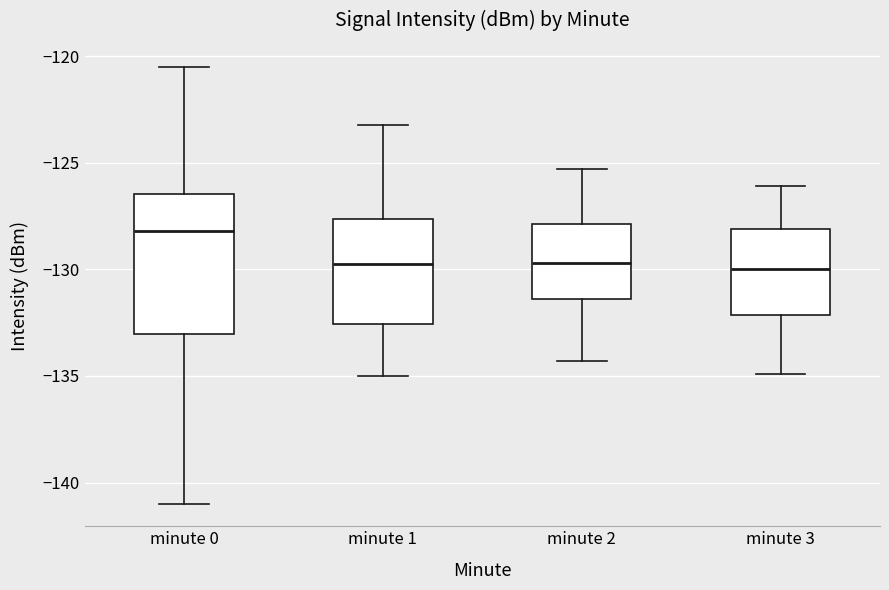

Which box is the tallest, from its lower edge to its upper edge?

minute 0